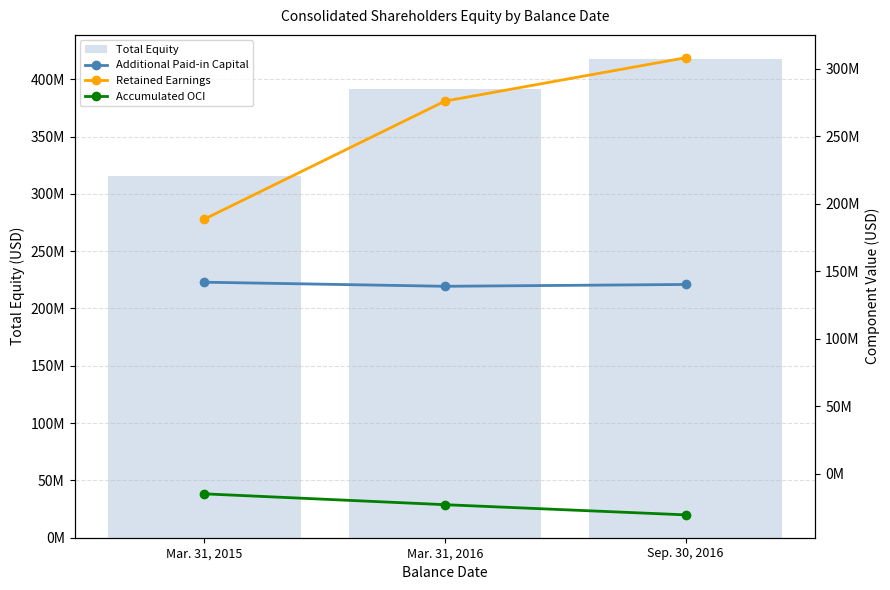

Is it true that Additional Paid-in Capital equals 51279947 at Sep. 30, 2016?

False